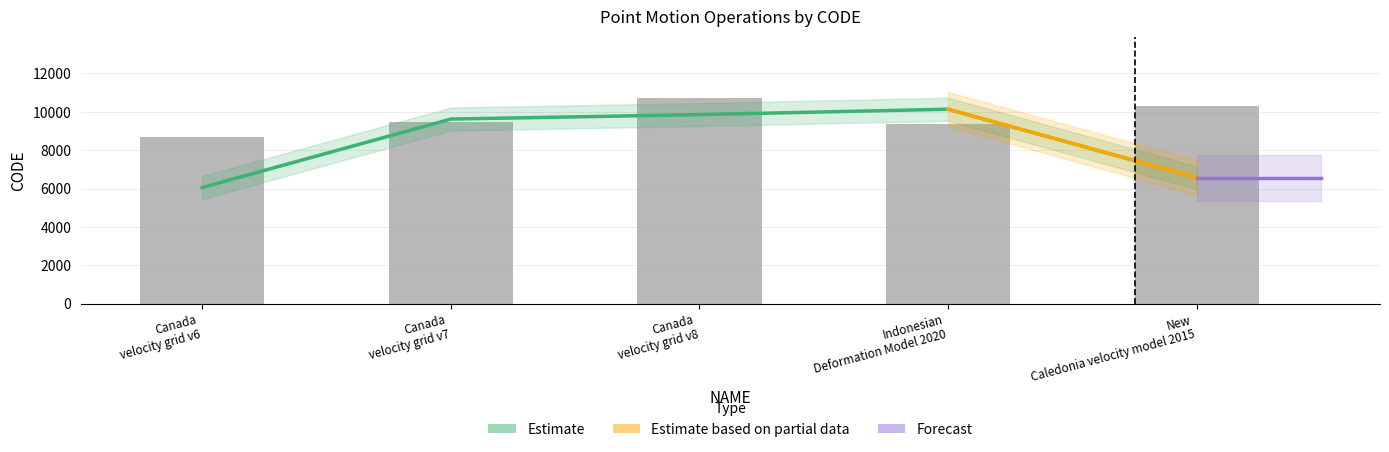

Rank the categories by value from lowest to highest.

Canada velocity grid v6, Indonesian Deformation Model 2020, Canada velocity grid v7, New Caledonia velocity model 2015, Canada velocity grid v8